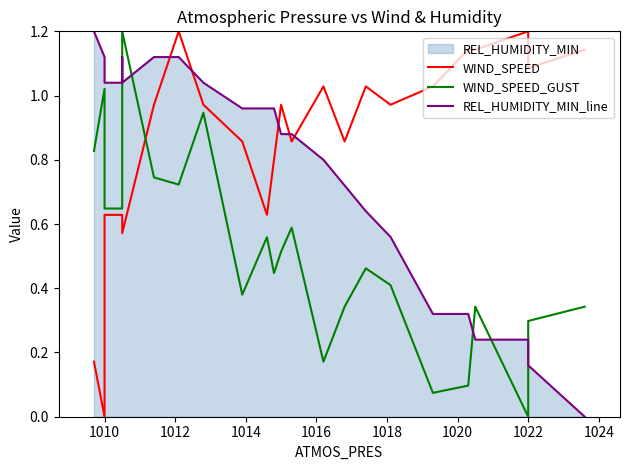

What is the spread (max minus min) of values at 1024?

0.1